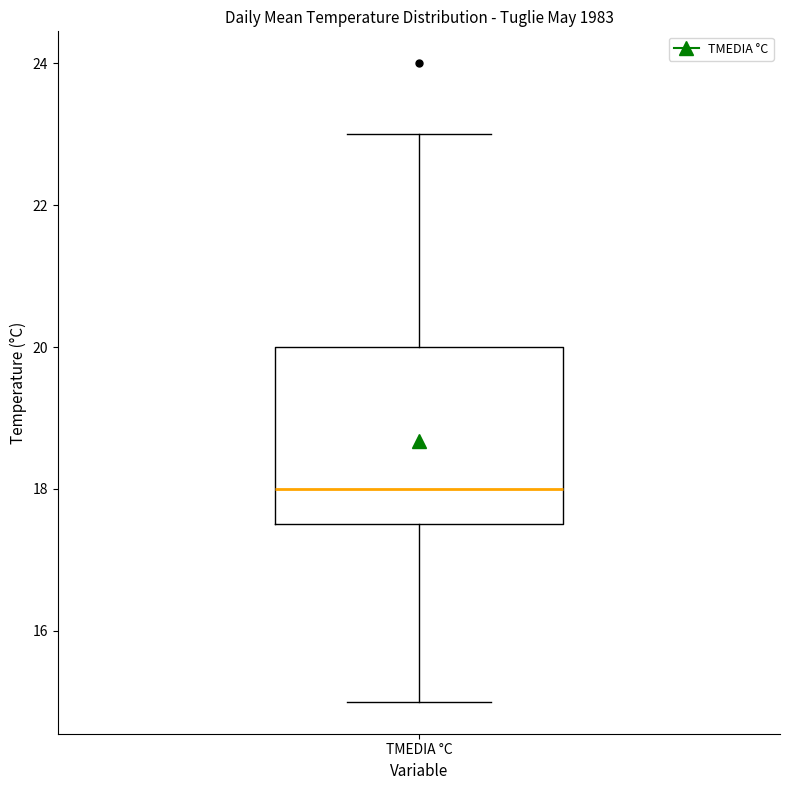

Where does the upper whisker of the box for TMEDIA °C end on the y-axis? The values are not printed on the chart, so give them approximately, as read against the axis.

23.0